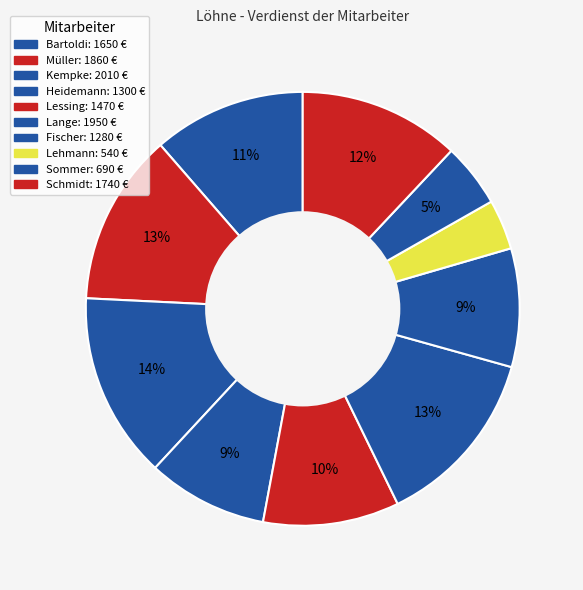

How many segments does this pie chart have?

10